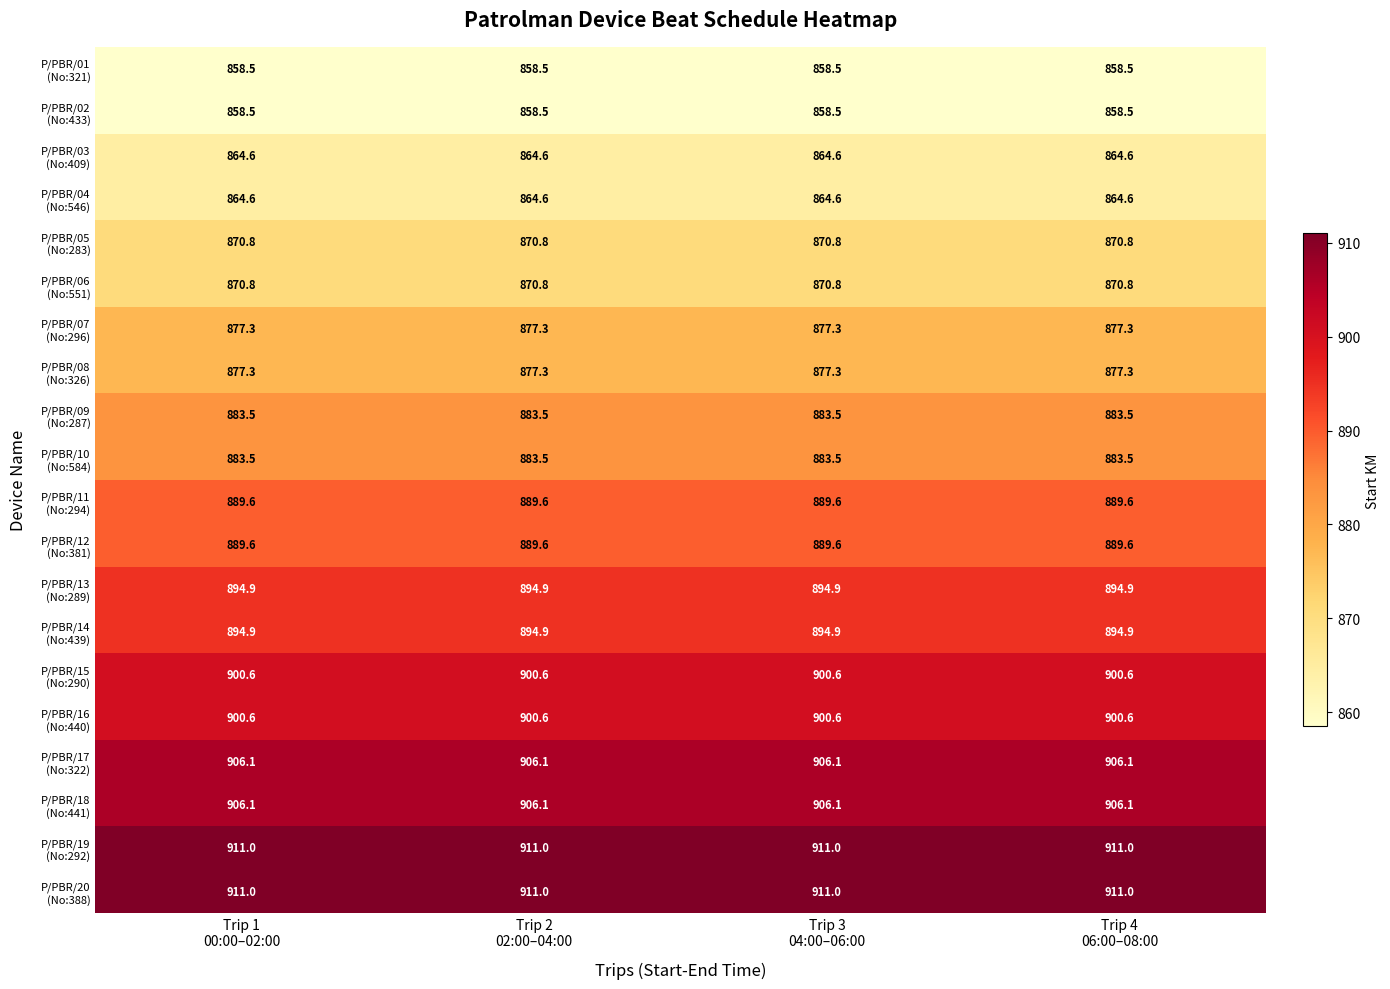

What is the total value across all series at Trip 4
06:00–08:00?

17713.8